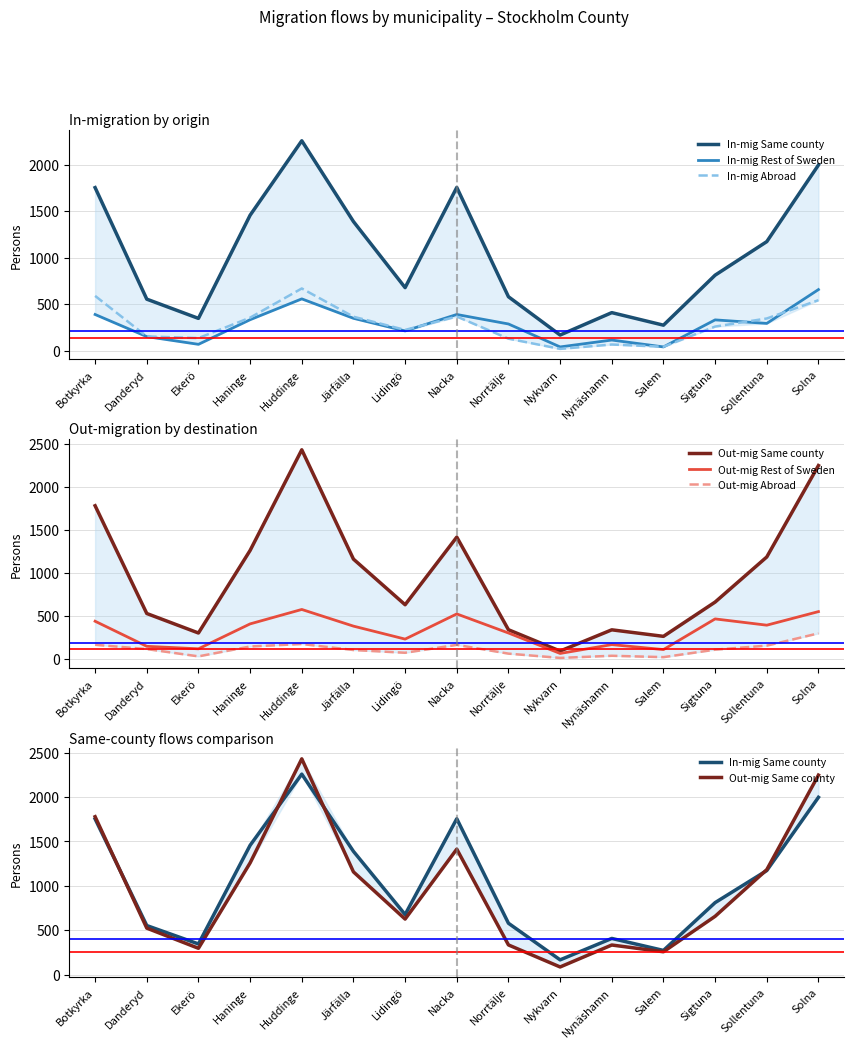

True or false: In-mig Rest of Sweden has more than 1 interior local peaks.

True